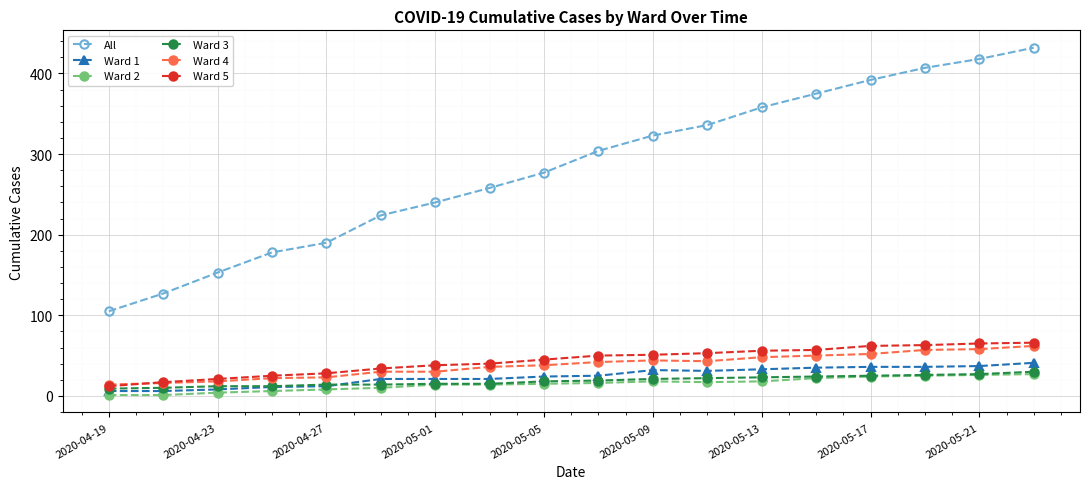

True or false: All and Ward 1 intersect in this chart.

False